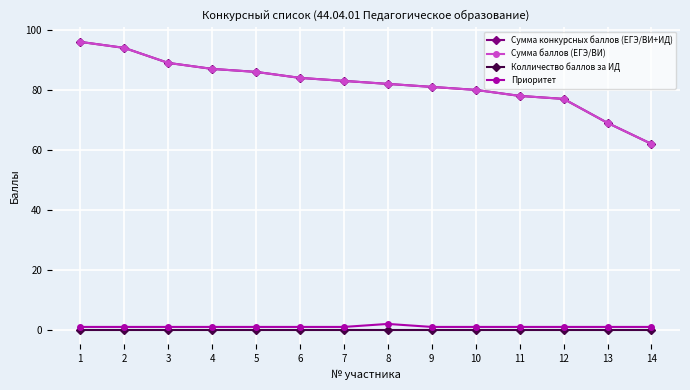

Reading left to right, extract all data points from this chart.

Сумма конкурсных баллов (ЕГЭ/ВИ+ИД): 1=96	2=94	3=89	4=87	5=86	6=84	7=83	8=82	9=81	10=80	11=78	12=77	13=69	14=62
Сумма баллов (ЕГЭ/ВИ): 1=96	2=94	3=89	4=87	5=86	6=84	7=83	8=82	9=81	10=80	11=78	12=77	13=69	14=62
Колличество баллов за ИД: 1=0	2=0	3=0	4=0	5=0	6=0	7=0	8=0	9=0	10=0	11=0	12=0	13=0	14=0
Приоритет: 1=1	2=1	3=1	4=1	5=1	6=1	7=1	8=2	9=1	10=1	11=1	12=1	13=1	14=1